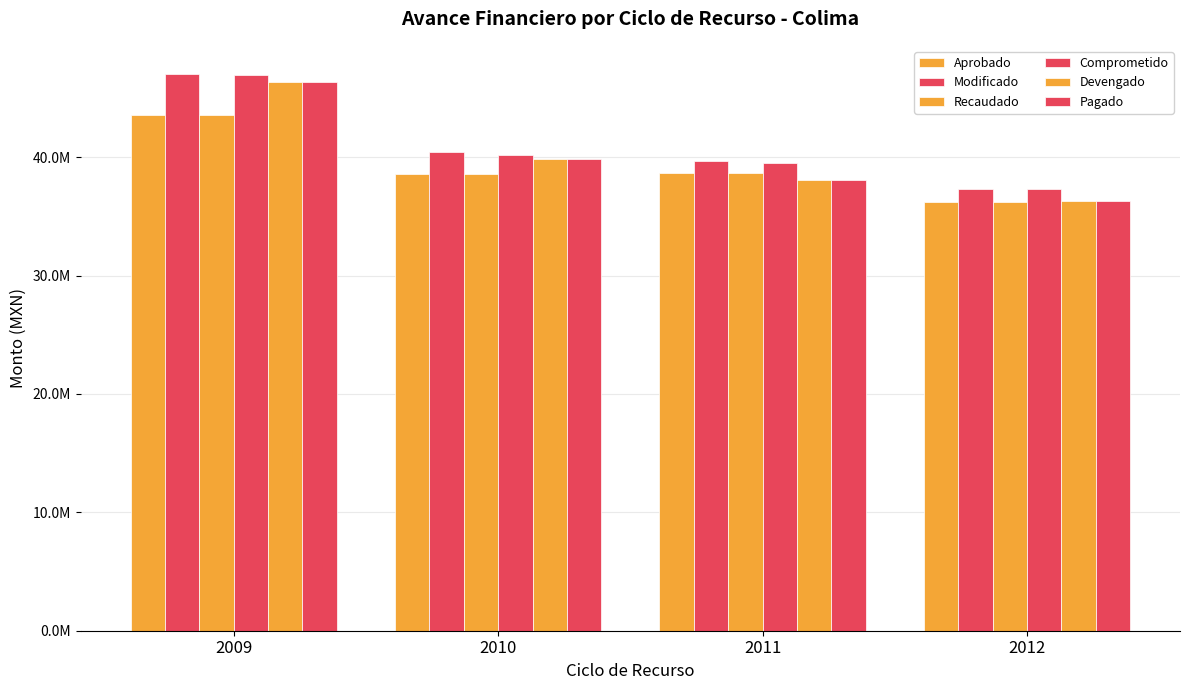

Which label corresponds to the smallest value in the chart?

2012